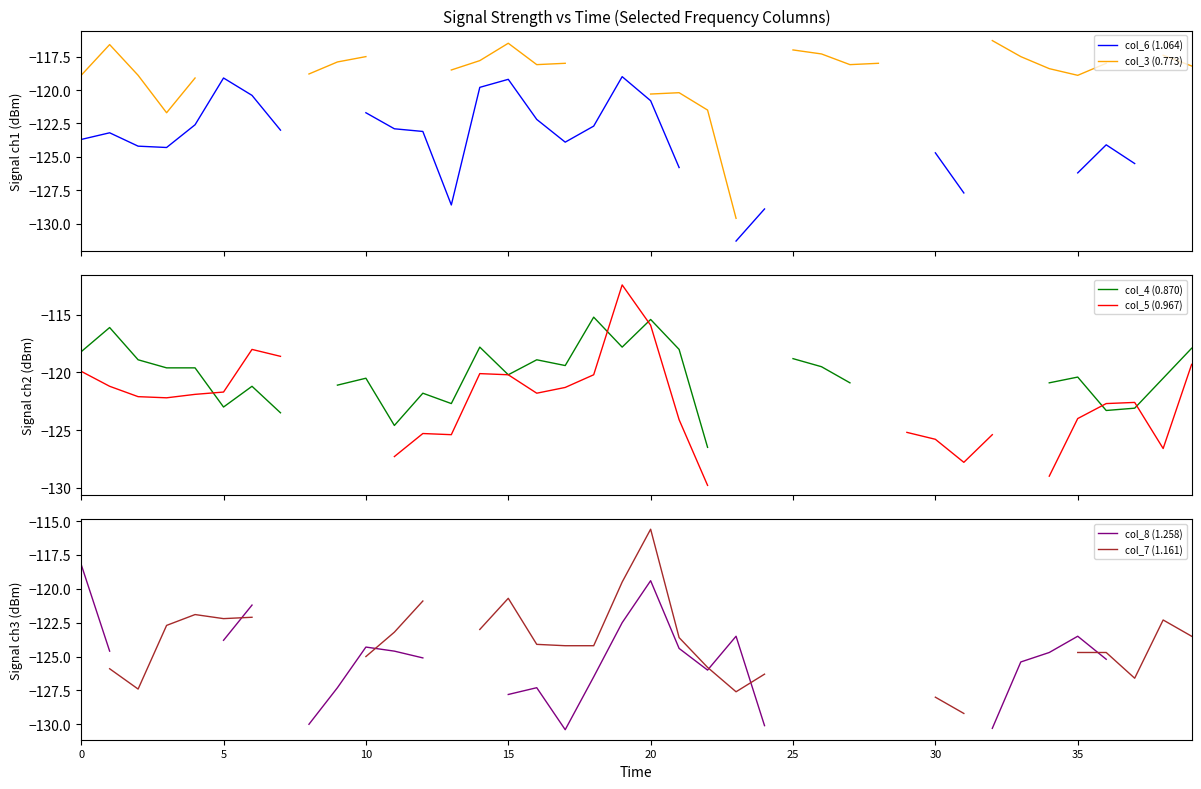

Which category has the highest value in the col_6 (1.064) series?

19